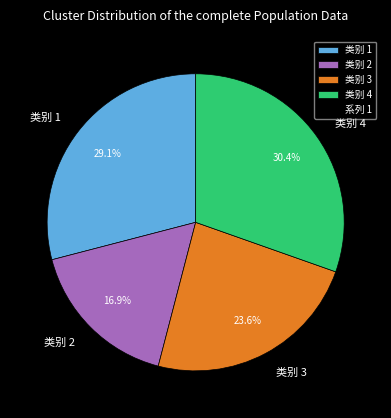

How much of the chart is everything except 类别 3?

76.4%